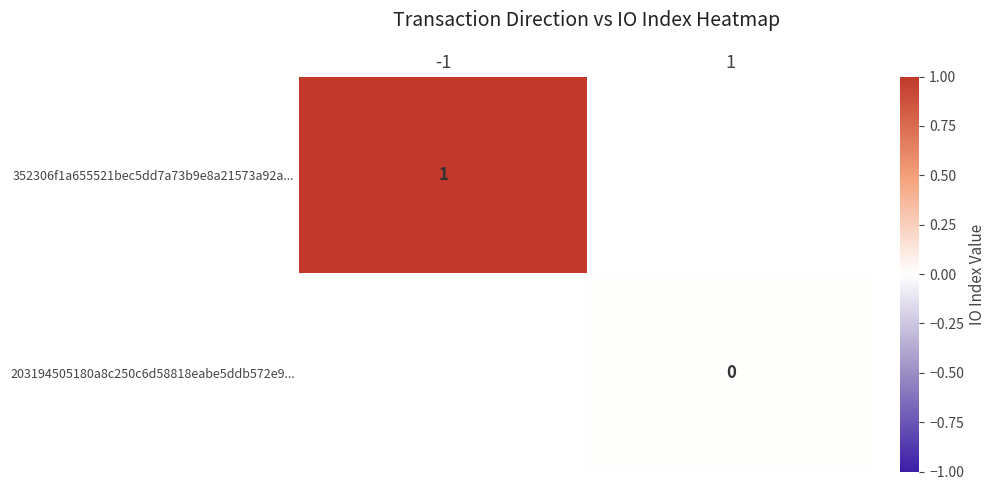

The 352306f1a655521bec5dd7a73b9e8a21573a92a... series shows 1 at -1. True or false?

True